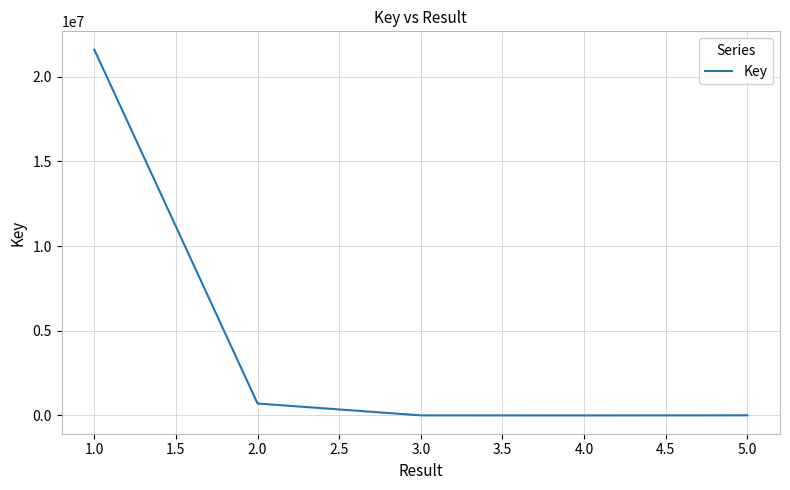

What is the greatest value displayed?

21595749